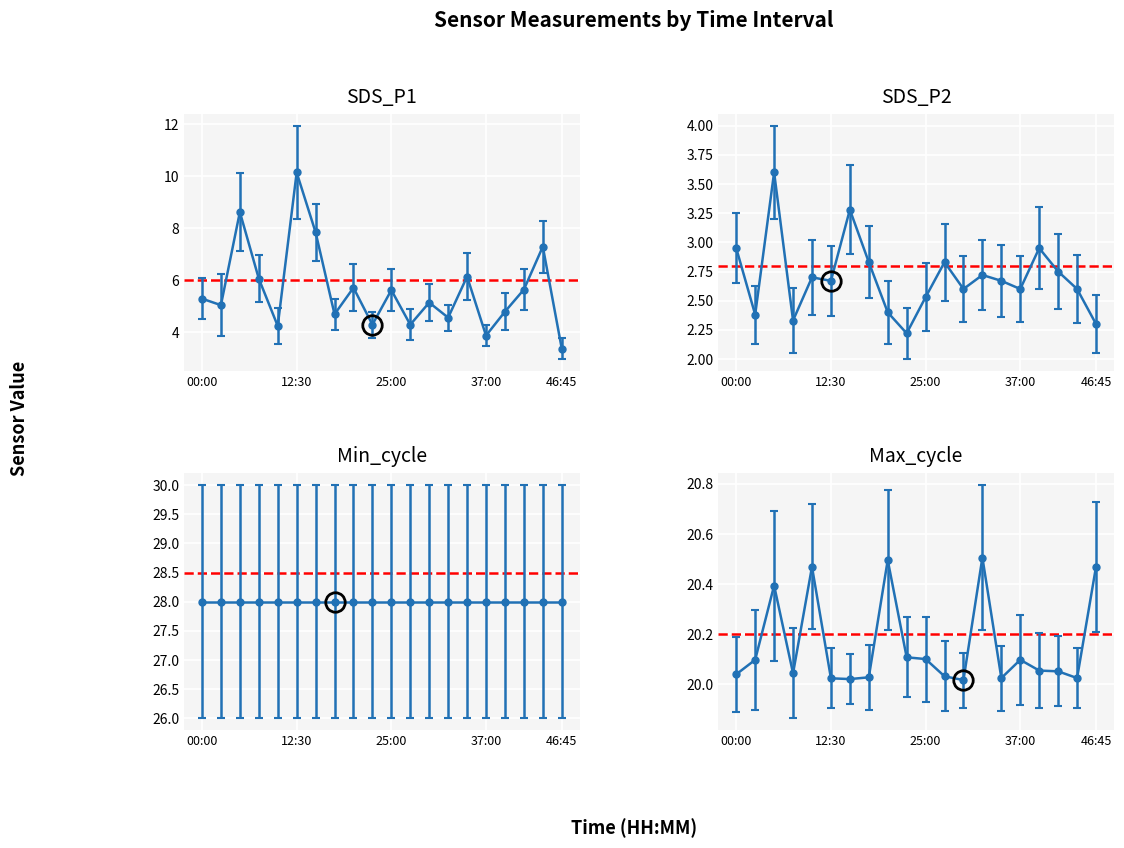

What is the label of the 8th point from the left?

17:30